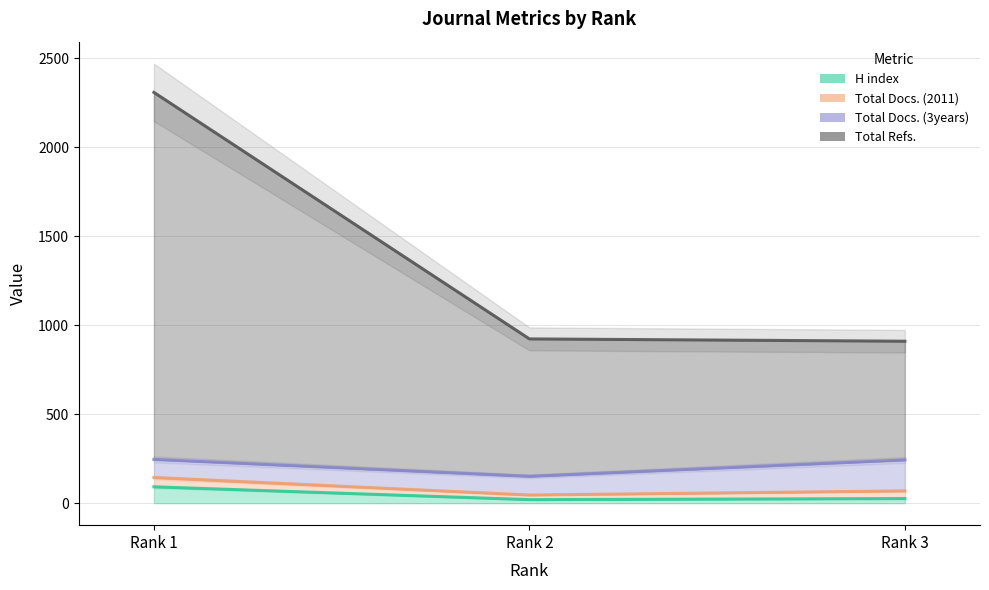

What is the value of the H index point at the 3rd from the left?

26